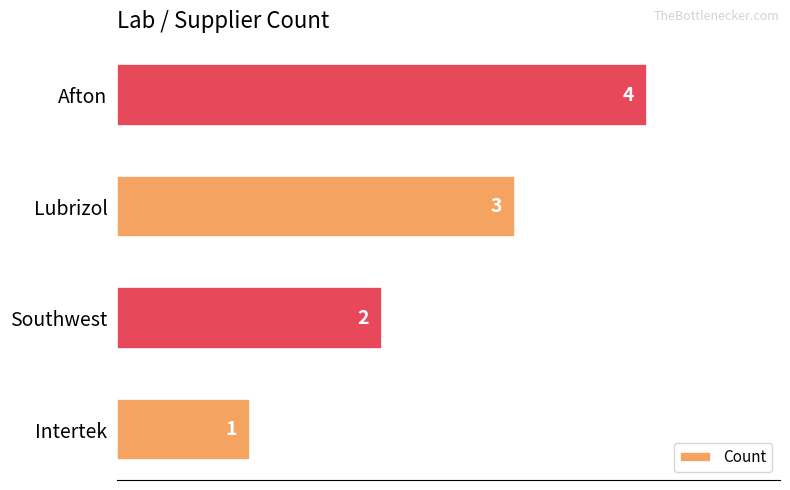

What is the change in value from Lubrizol to Afton?

+1